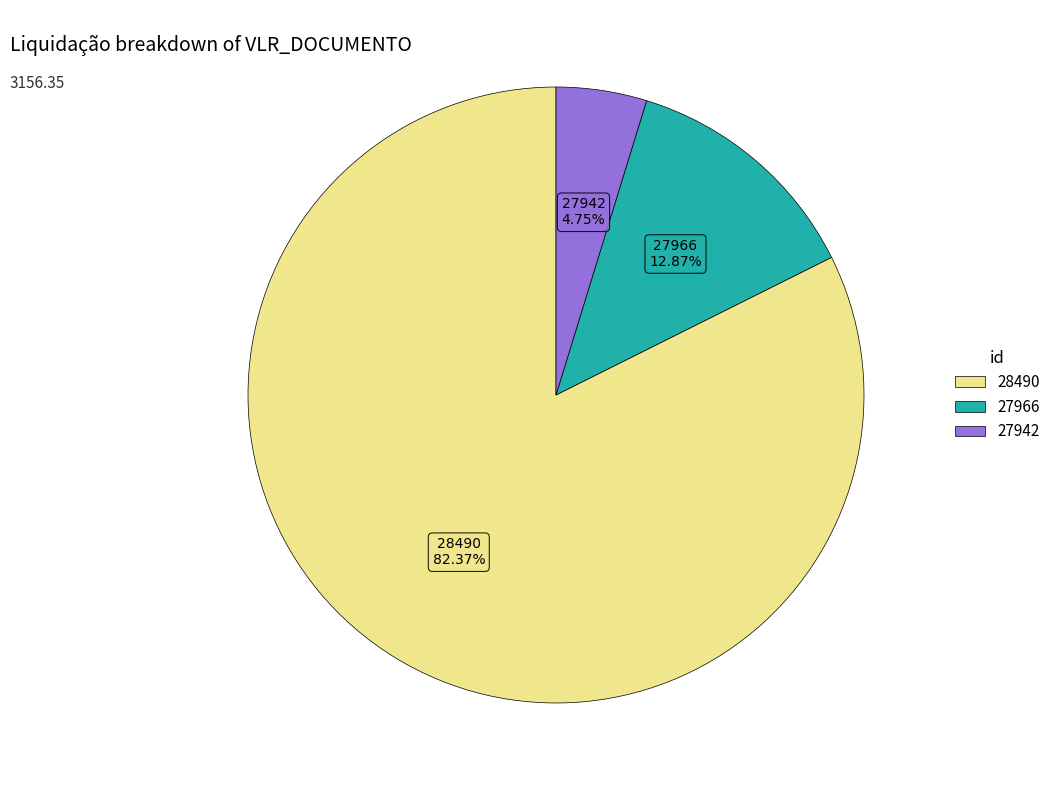

To the nearest percent, what is the average slice percentage?

33%